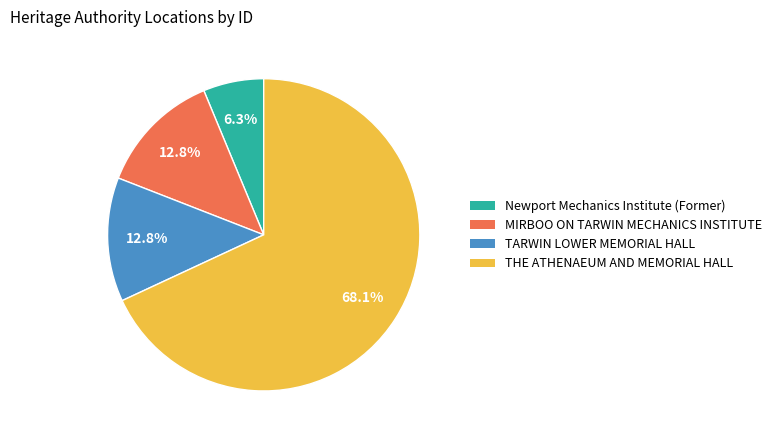

To the nearest percent, what is the combined percentage of Newport Mechanics Institute (Former) and MIRBOO ON TARWIN MECHANICS INSTITUTE?

19%